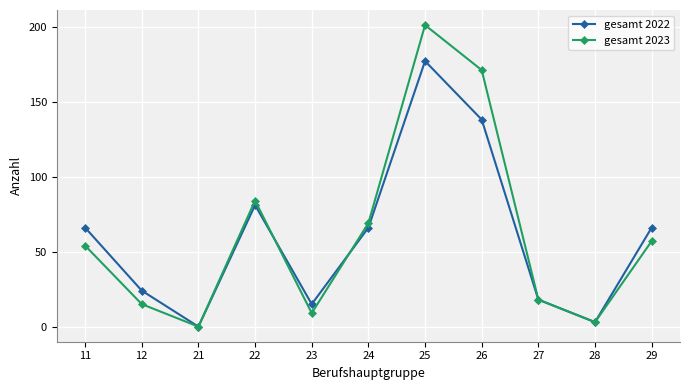

Reading left to right, extract all data points from this chart.

gesamt 2022: 11=66	12=24	21=0	22=81	23=15	24=66	25=177	26=138	27=18	28=3	29=66
gesamt 2023: 11=54	12=15	21=0	22=84	23=9	24=69	25=201	26=171	27=18	28=3	29=57